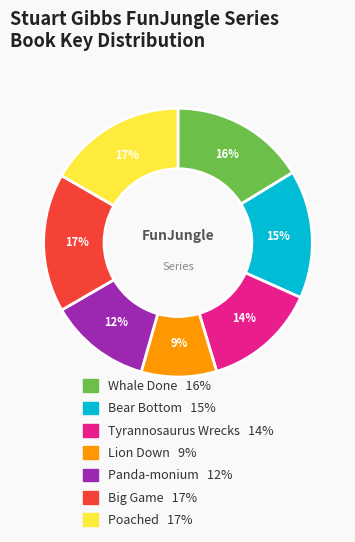

Combined, do Tyrannosaurus Wrecks and Big Game account for over 50%?

No